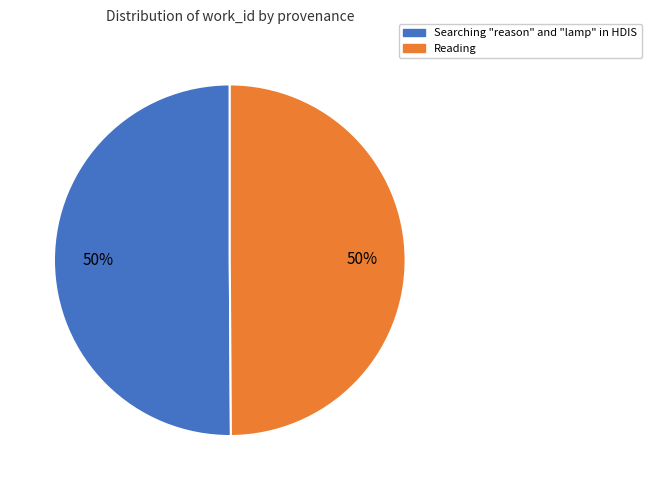

What is the ratio of the value at Reading to the value at Searching "reason" and "lamp" in HDIS?

1.0